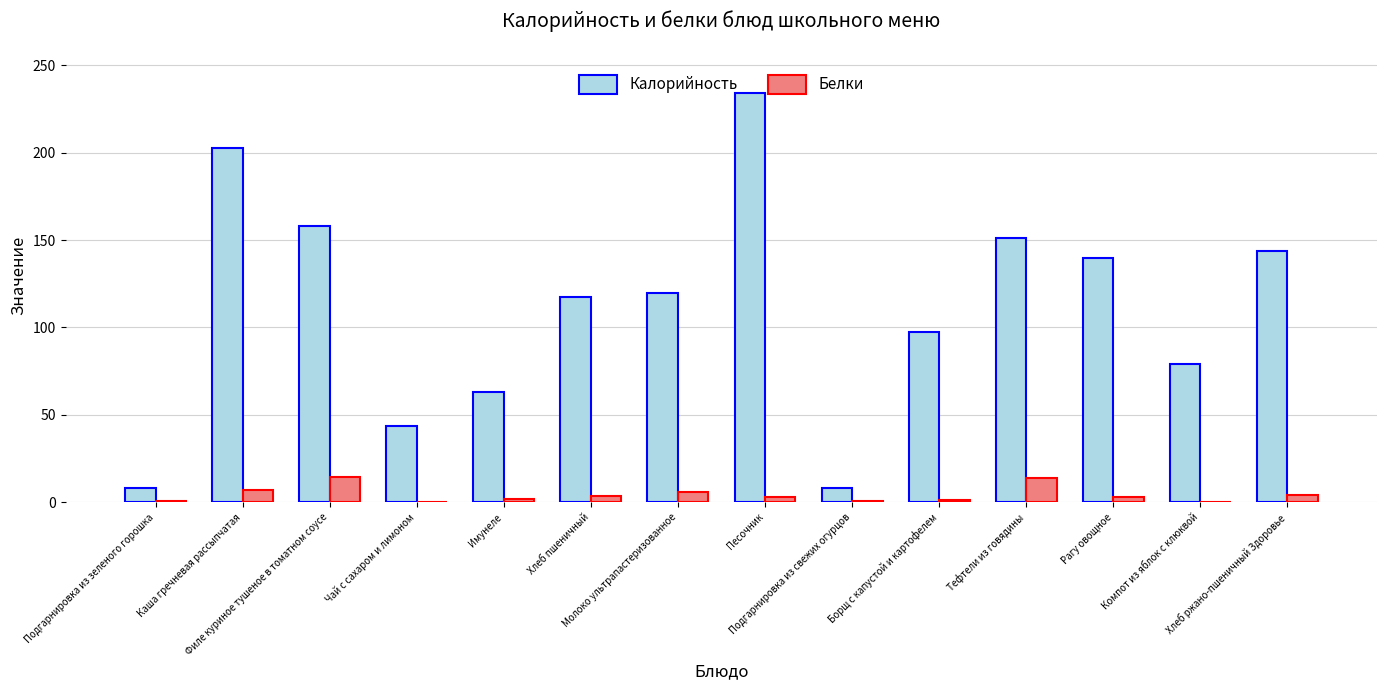

What is the maximum value for Калорийность?

234.0